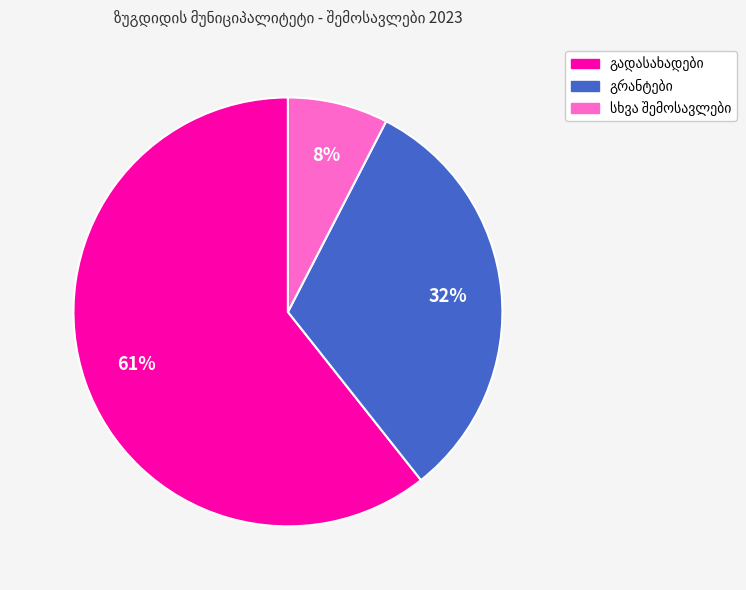

To the nearest percent, what portion does გრანტები represent?

32%